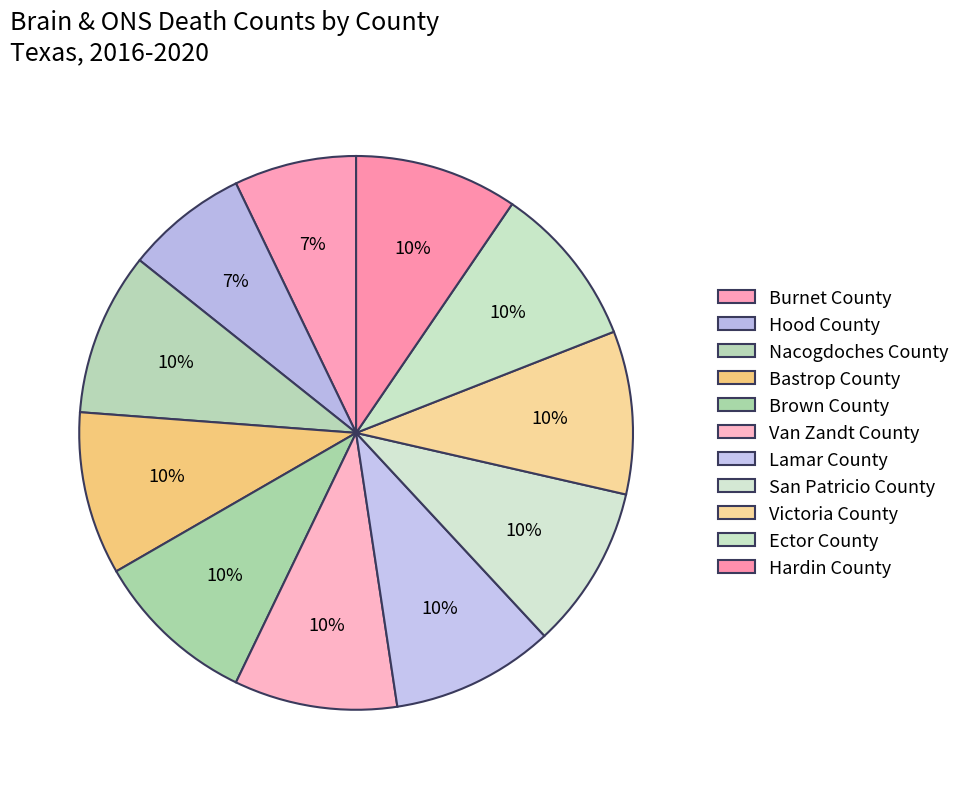

Is there any slice that represents more than half of the pie?

No